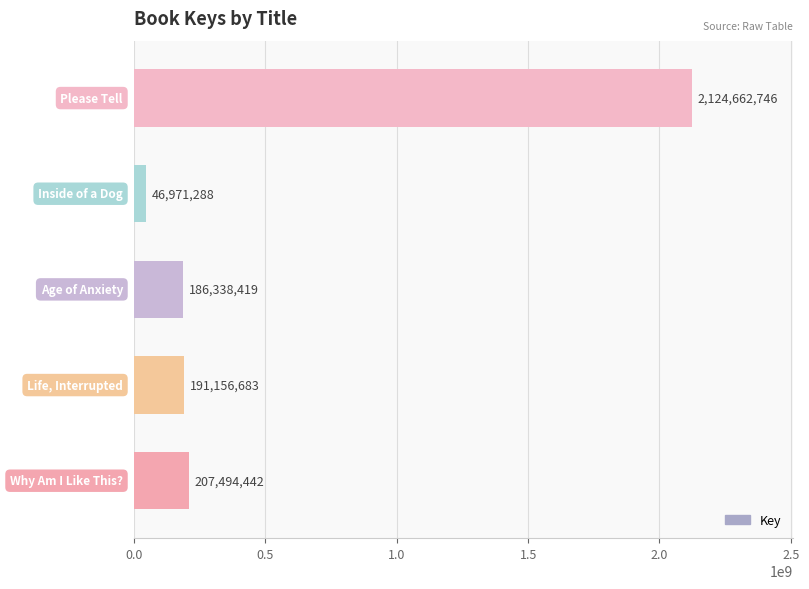

What is the difference between the maximum and minimum values?

2077691458